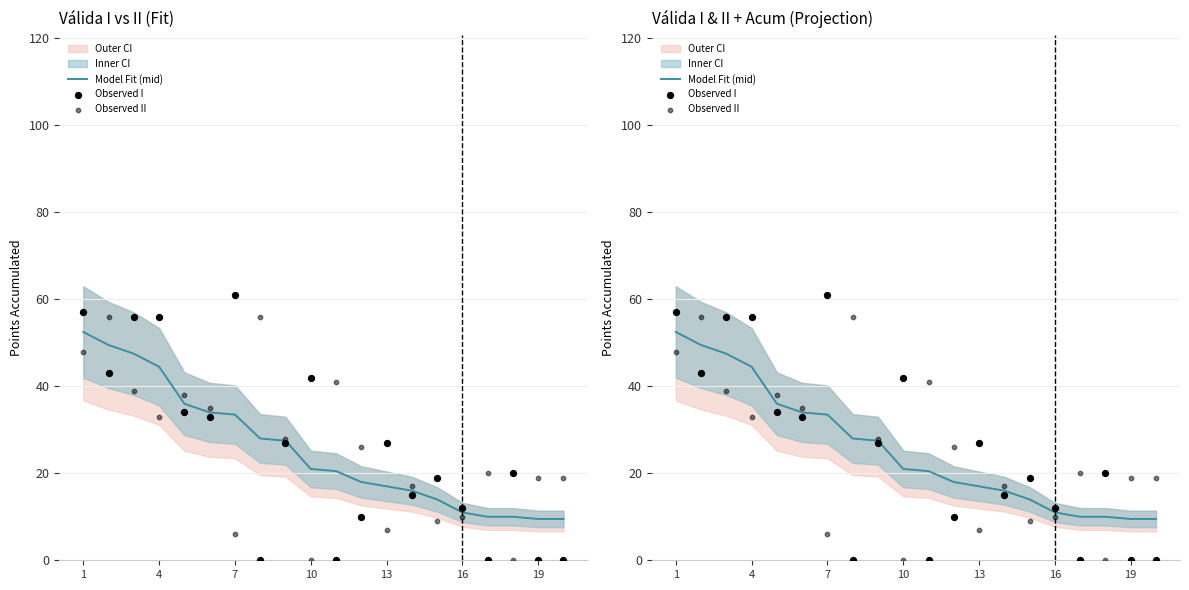

At how many categories does at least one series exceed 21?

13